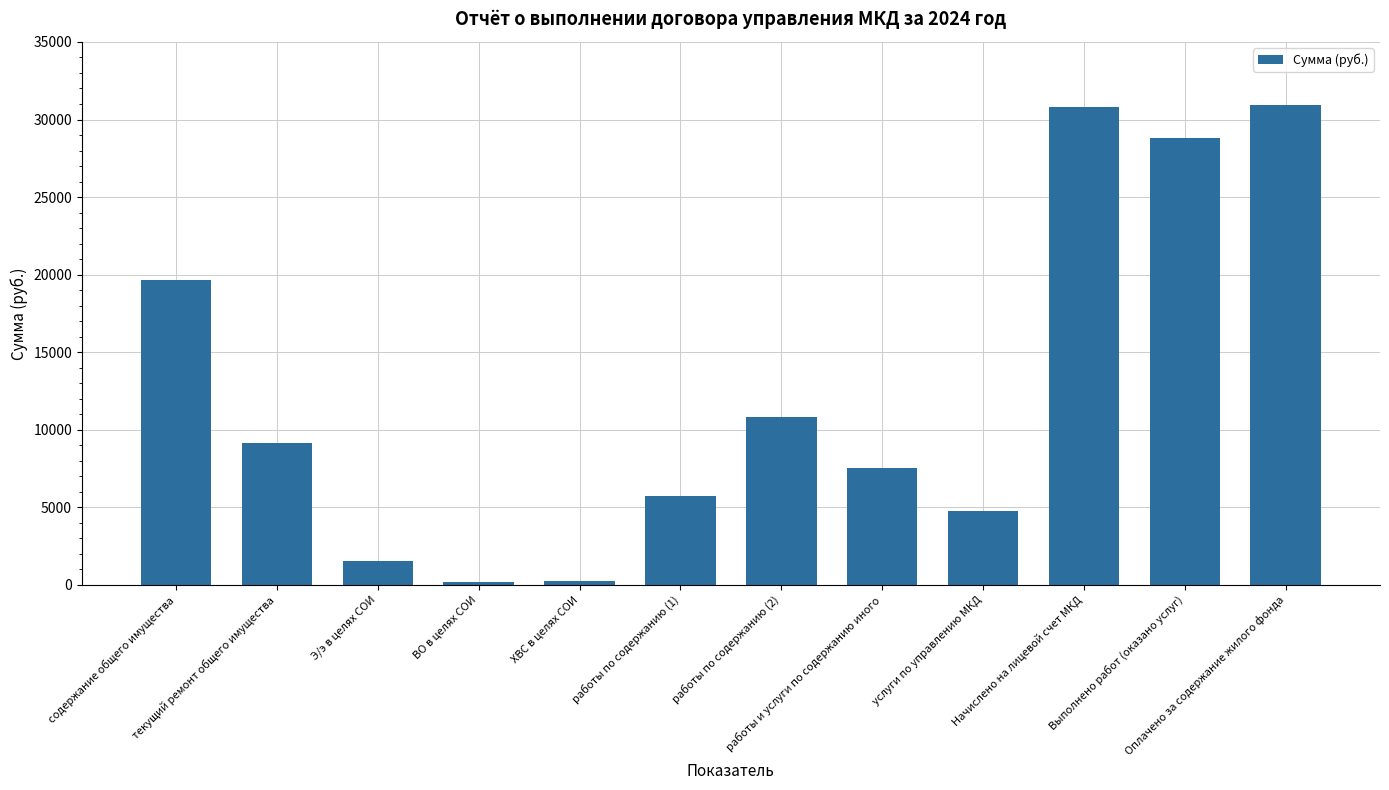

Approximately how many times larger is the value at услуги по управлению МКД compared to Начислено на лицевой счет МКД?

0.2